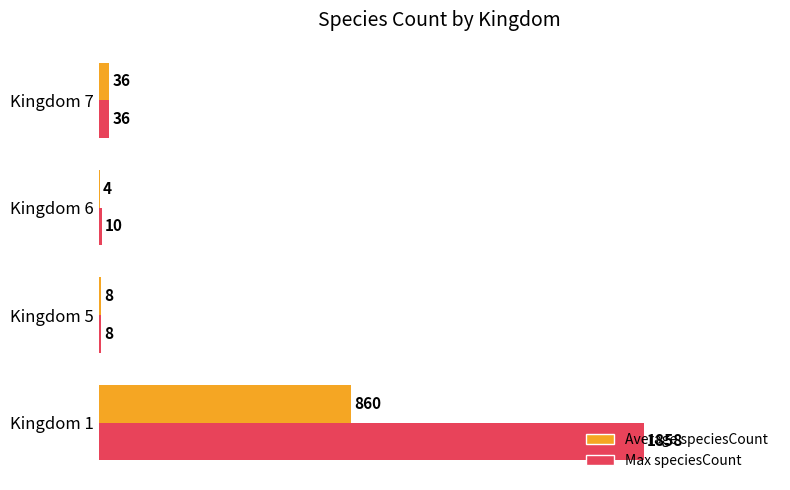

Where is Max speciesCount nearest to the value 933?

Kingdom 7